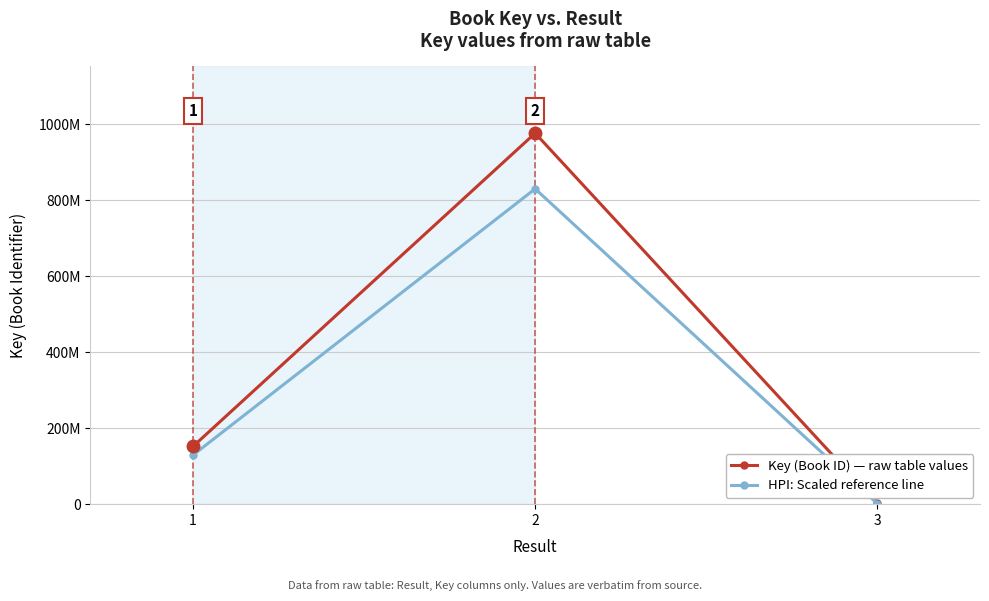

Which label corresponds to the largest value in the chart?

2